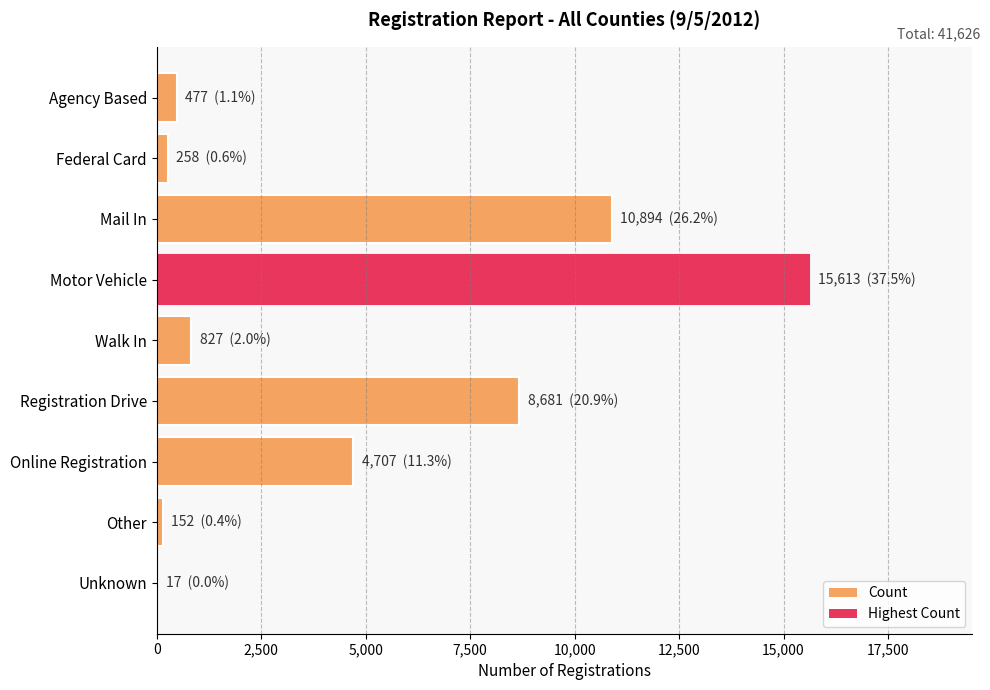

Reading top to bottom, transcribe all the data shown in this chart.

Agency Based=477	Federal Card=258	Mail In=10894	Motor Vehicle=15613	Walk In=827	Registration Drive=8681	Online Registration=4707	Other=152	Unknown=17